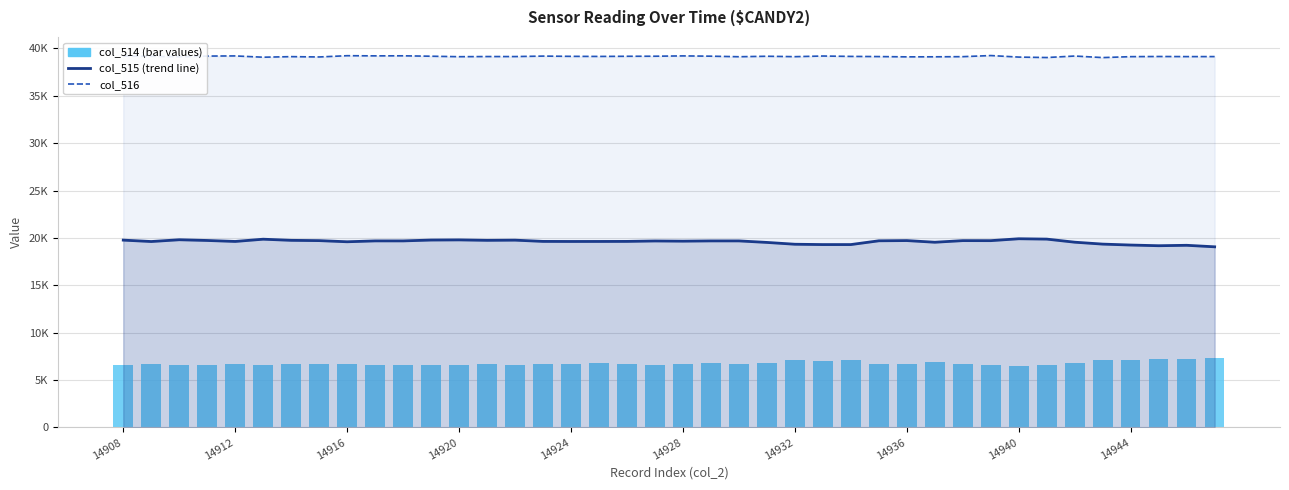

What is the total value across all series at 39?

65535